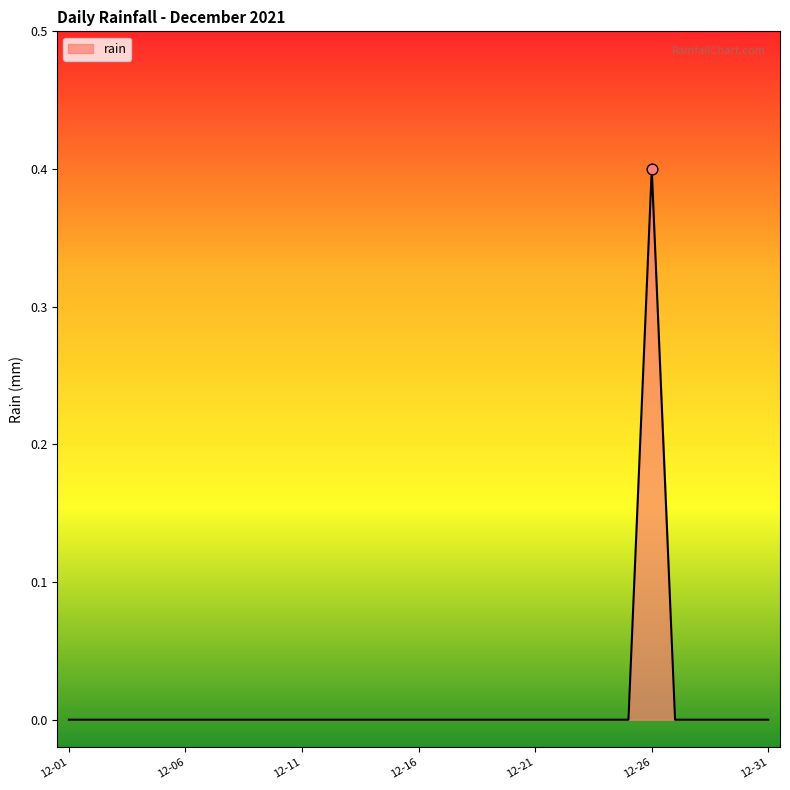

What is the difference between the maximum and minimum values?

0.4